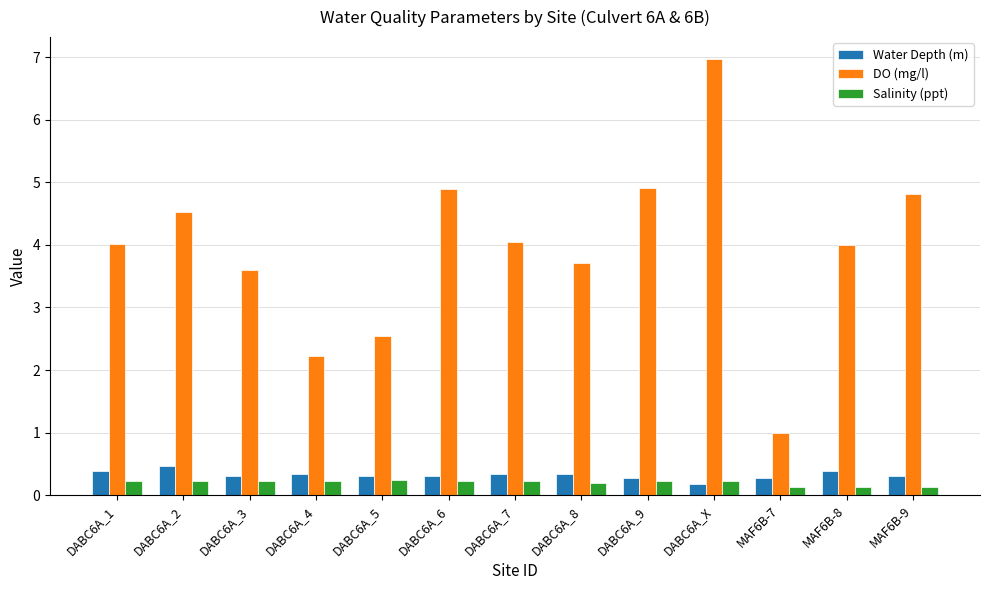

What is the spread (max minus min) of values at DABC6A_1?

3.8